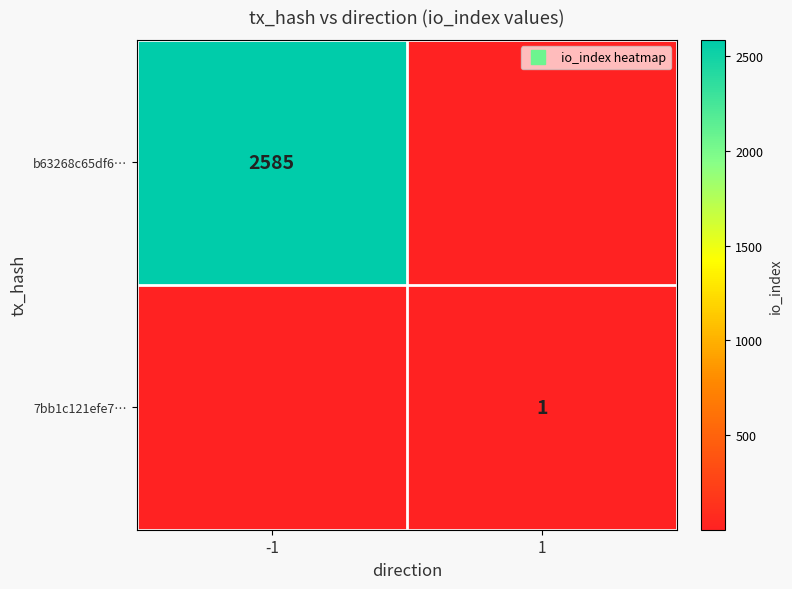

How many distinct data groups are displayed?

2